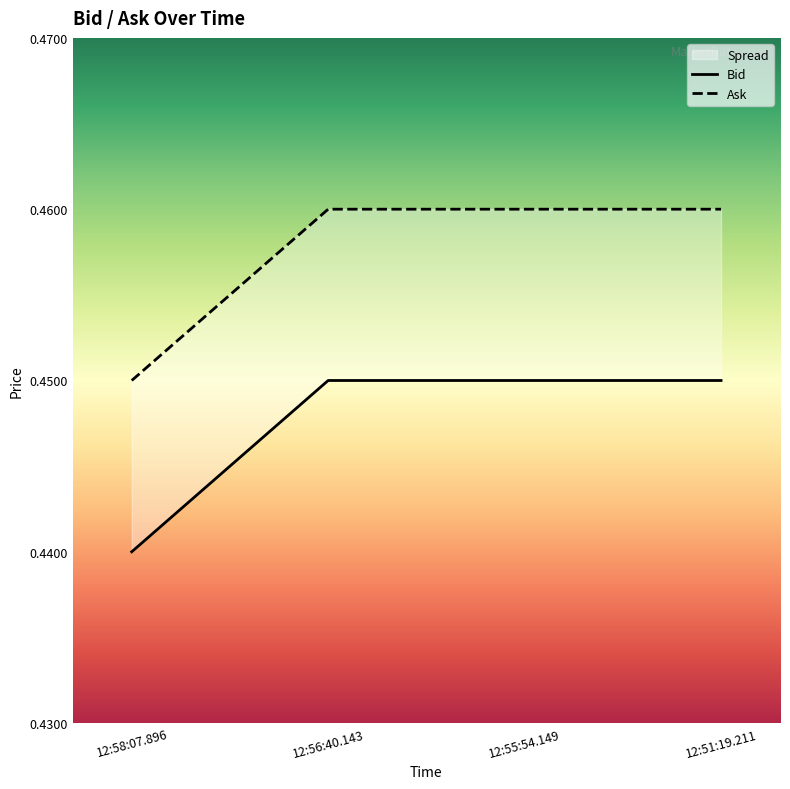

Is the value of Bid at 12:55:54.149 greater than the value of Ask at 12:51:19.211?

No